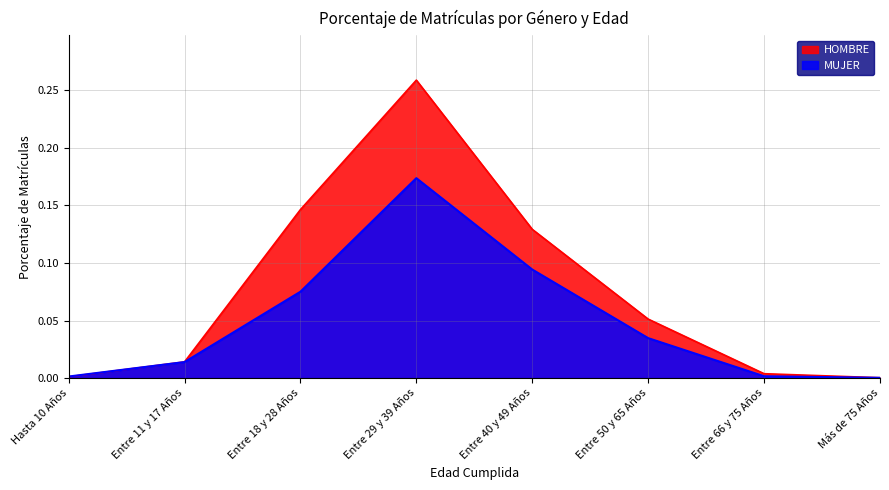

True or false: HOMBRE and MUJER intersect in this chart.

True